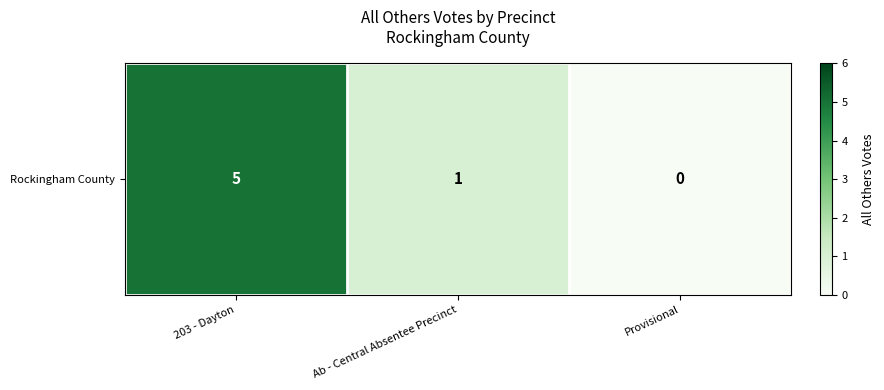

Between 203 - Dayton and Provisional, which is larger?

203 - Dayton